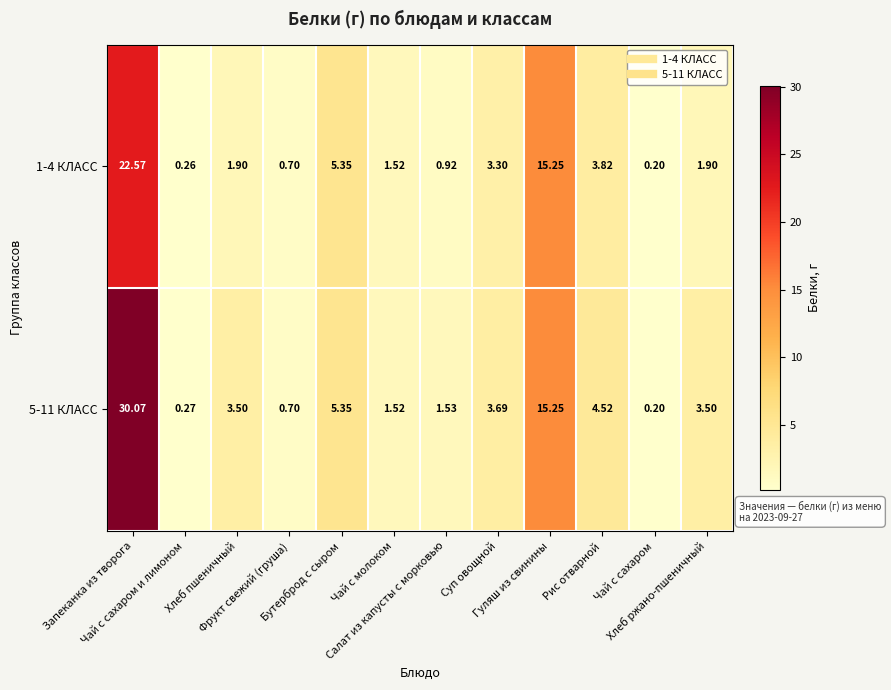

How many categories are shown in the chart?

12